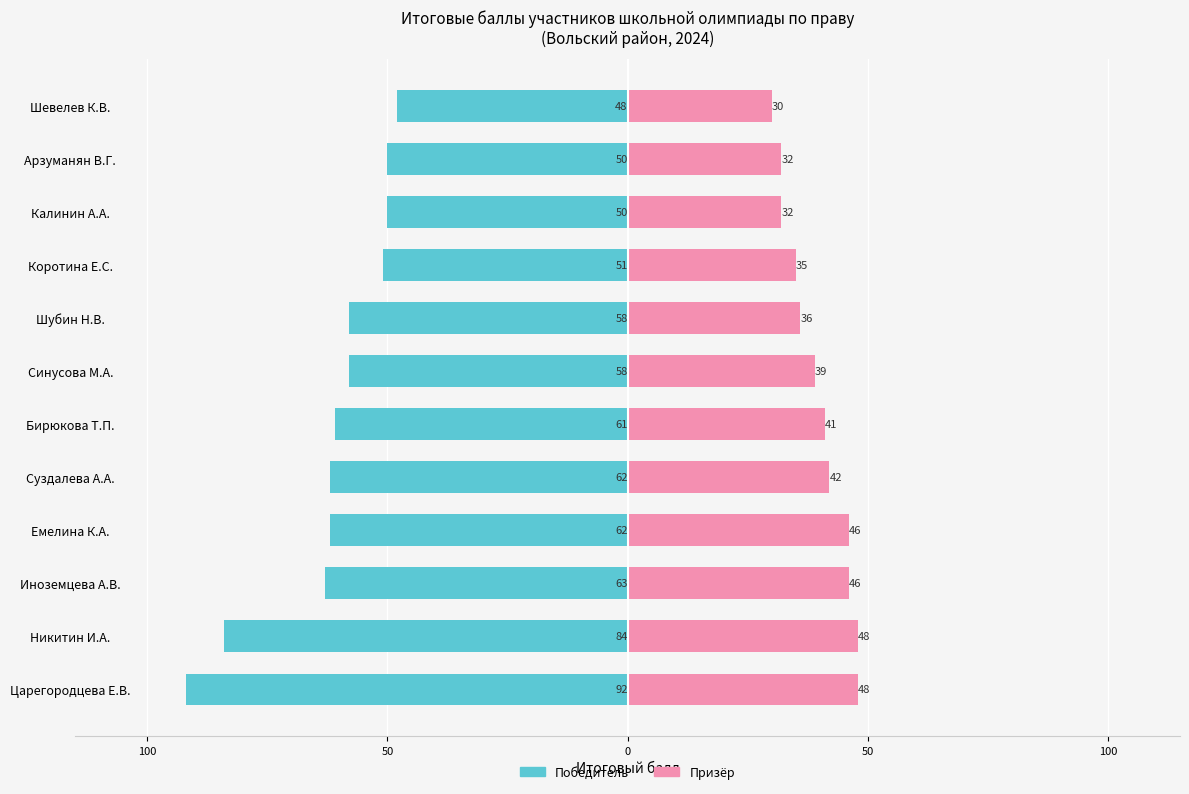

Is it true that Призёр equals 13 at Коротина Е.С.?

False